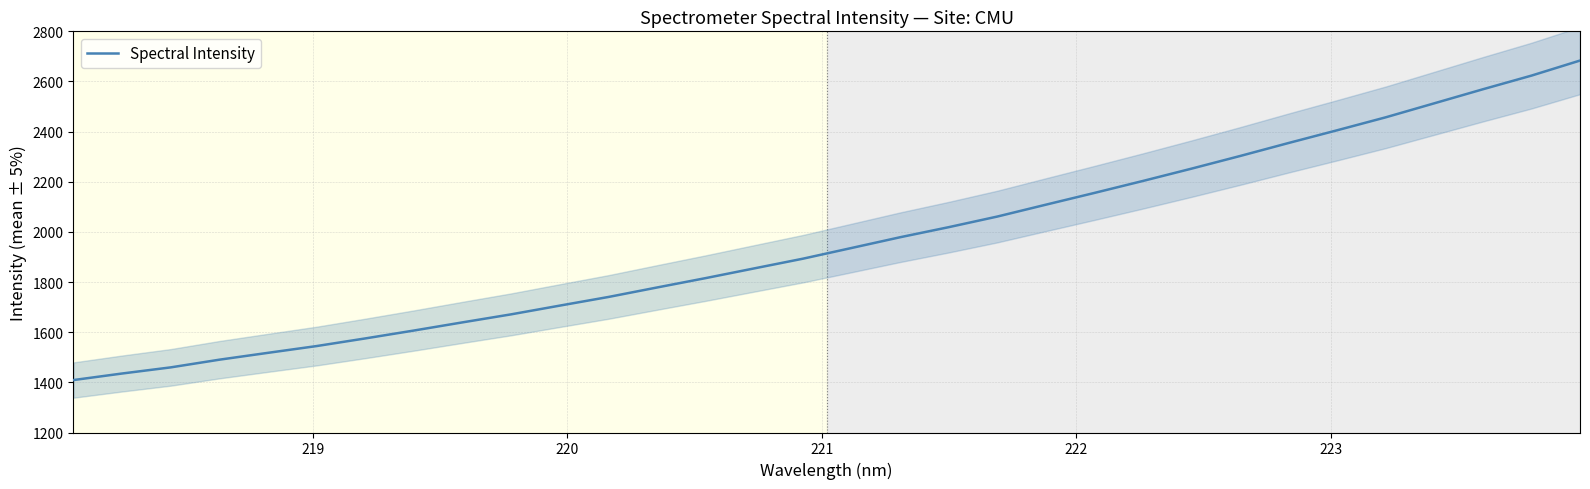

Is this an area chart (filled region under the line)?

No